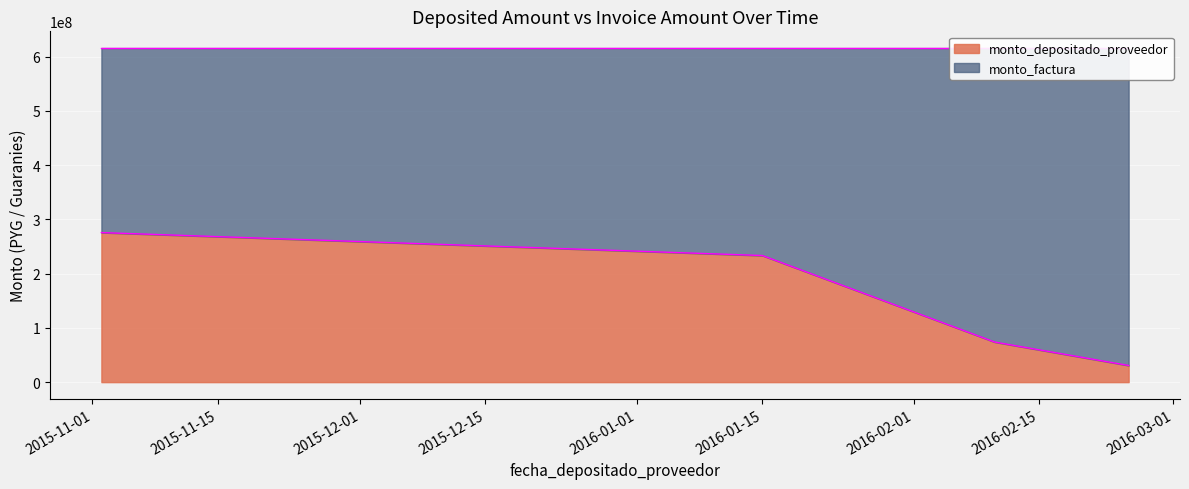

True or false: the data shows 275574663 at 2015-11-02.

True